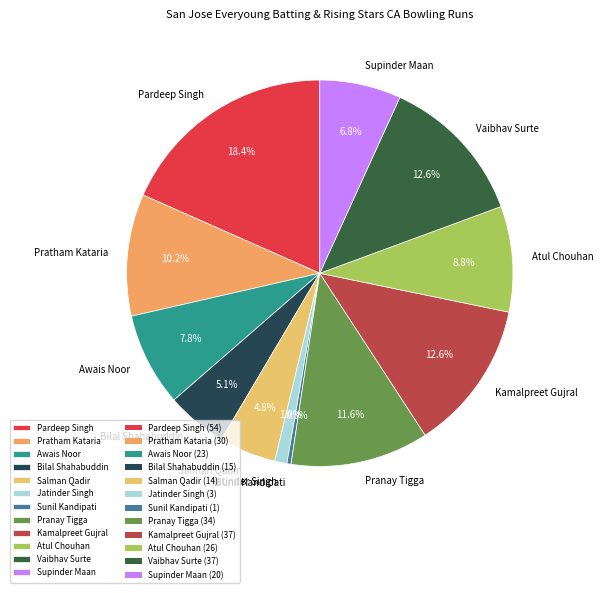

What percentage is NOT represented by Pardeep Singh?

81.6%